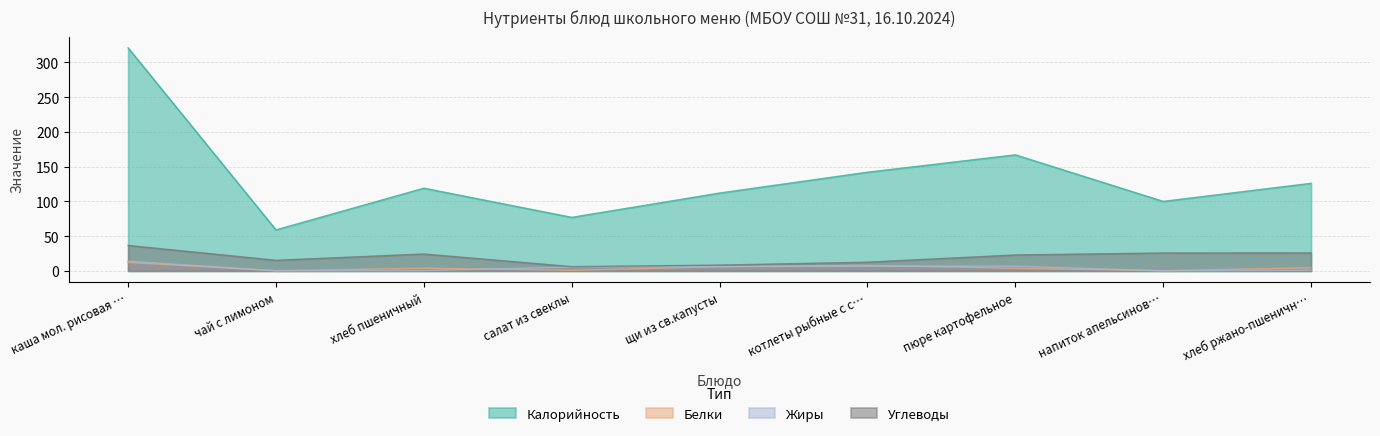

What is the difference between the maximum and second lowest values in the Жиры series?

13.9